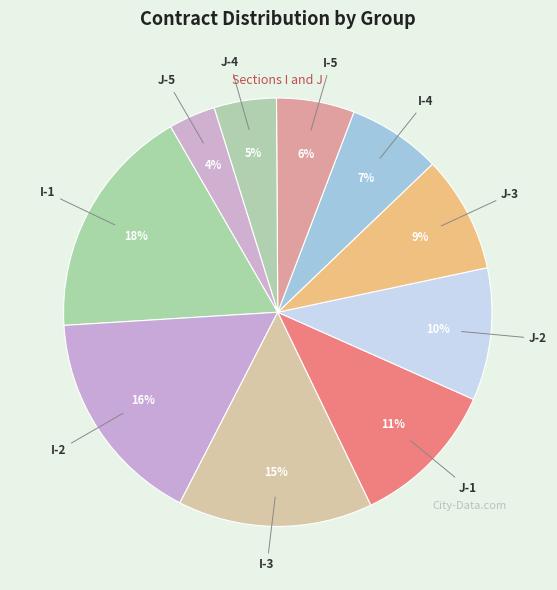

To the nearest percent, what is the average slice percentage?

10%